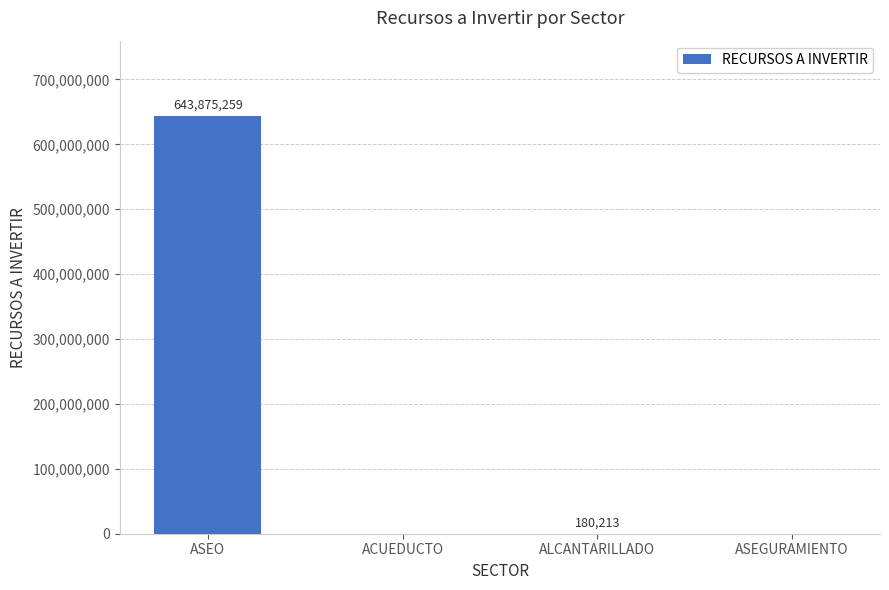

True or false: the data shows -353425523.8 at ACUEDUCTO.

False